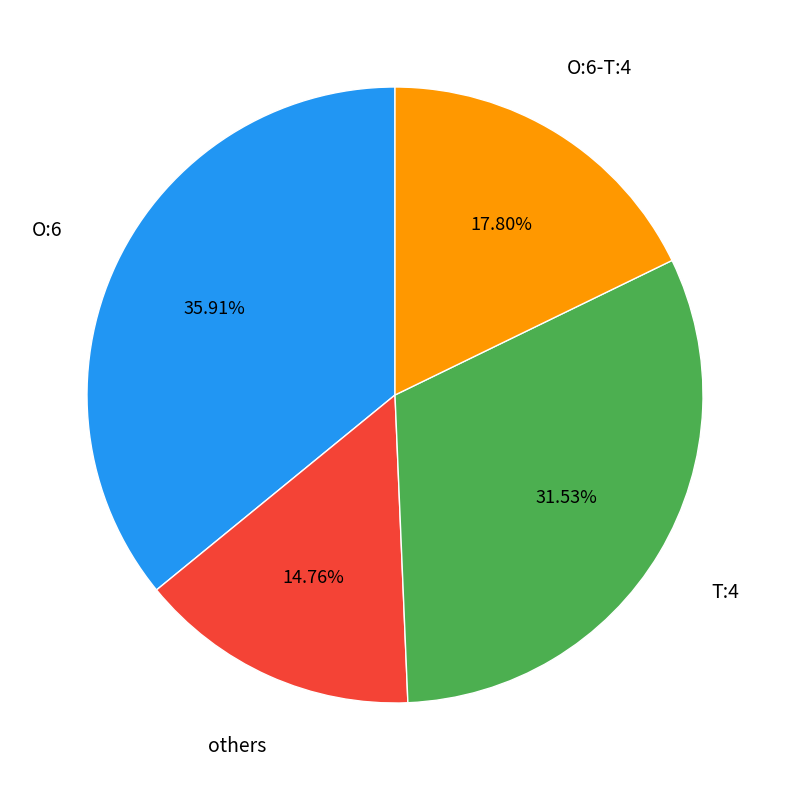

Does any single category account for the majority?

No